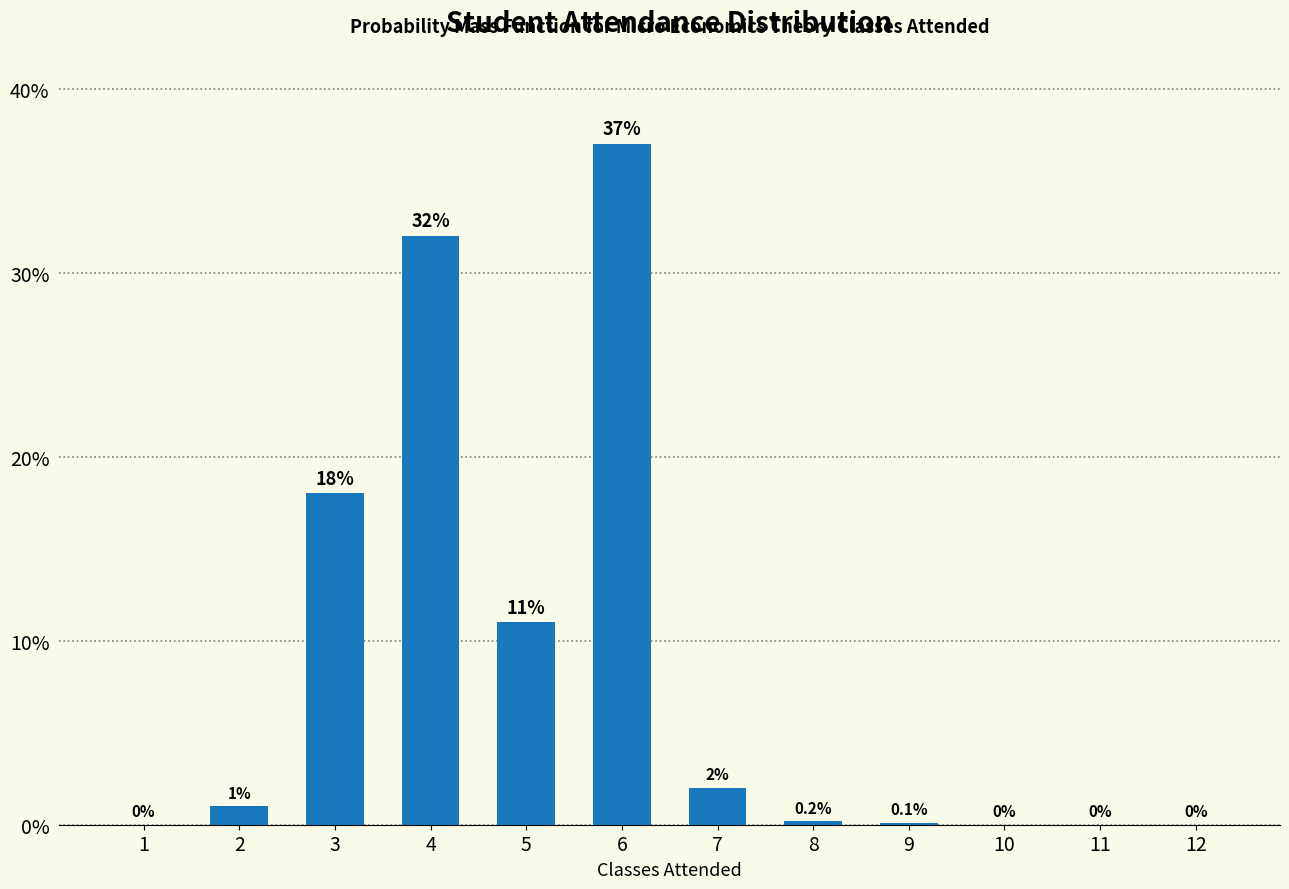

Reading right to left, transcribe all the data shown in this chart.

12=0.0	11=0.0	10=0.0	9=0.1	8=0.2	7=2.0	6=37.0	5=11.0	4=32.0	3=18.0	2=1.0	1=0.0